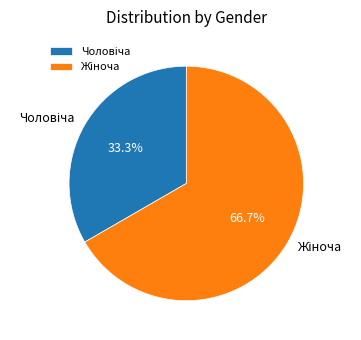

Is there any slice that represents more than half of the pie?

Yes